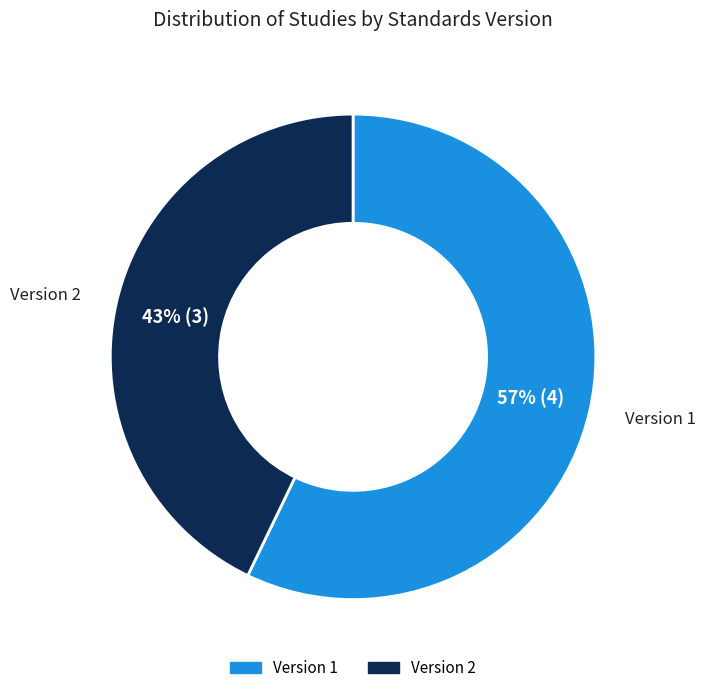

The Version 1 slice represents 71% of the pie. True or false?

False